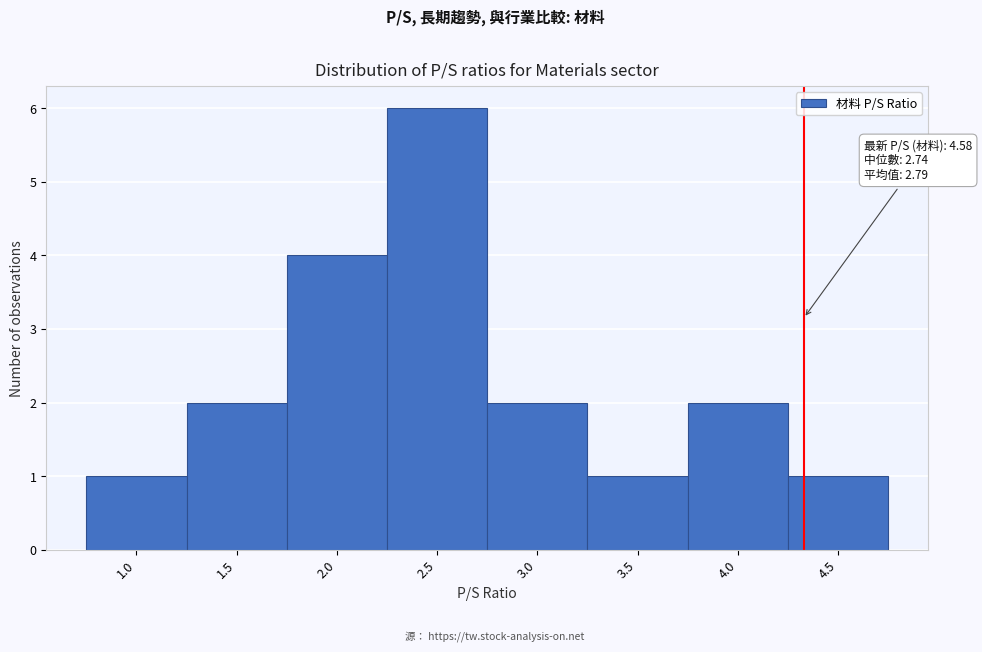

Reading left to right, list all the values displayed in this chart.

1	2	4	6	2	1	2	1